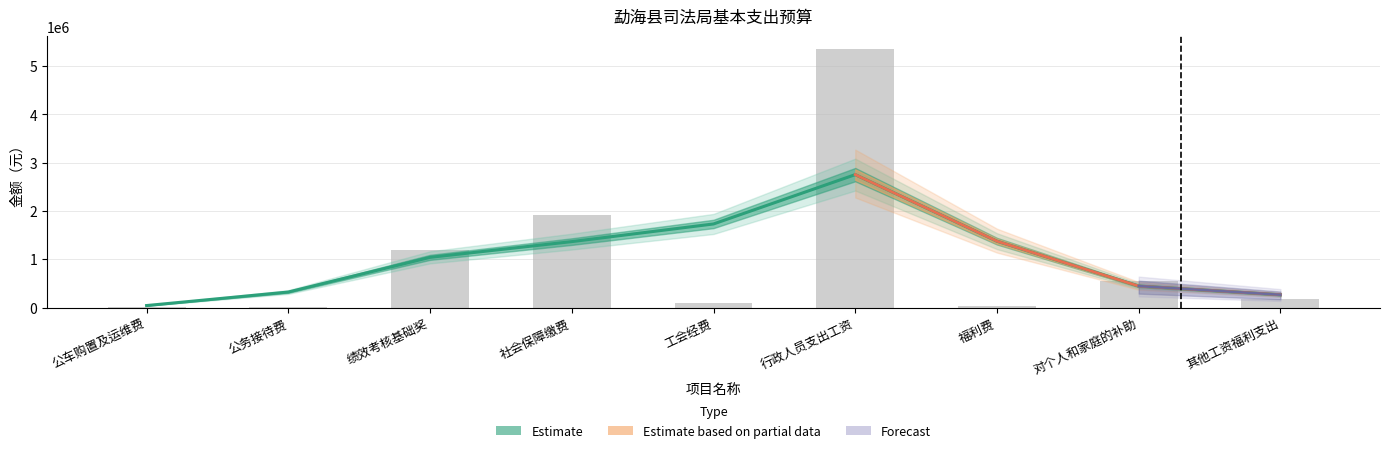

What is the label of the 1st bar from the right?

其他工资福利支出